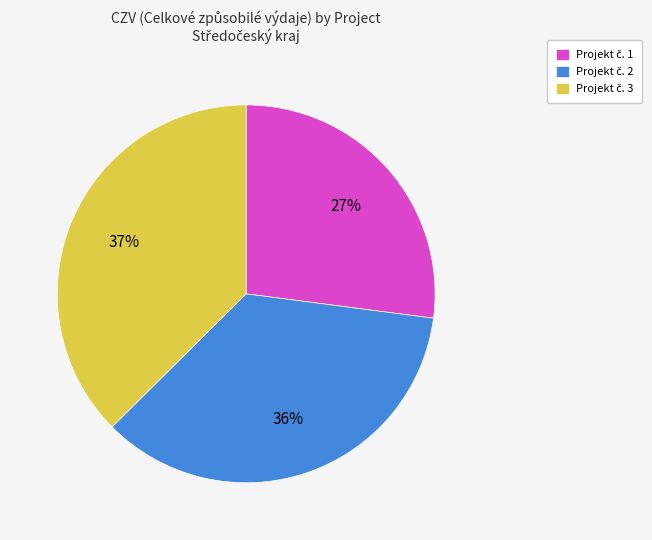

How many segments does this pie chart have?

3